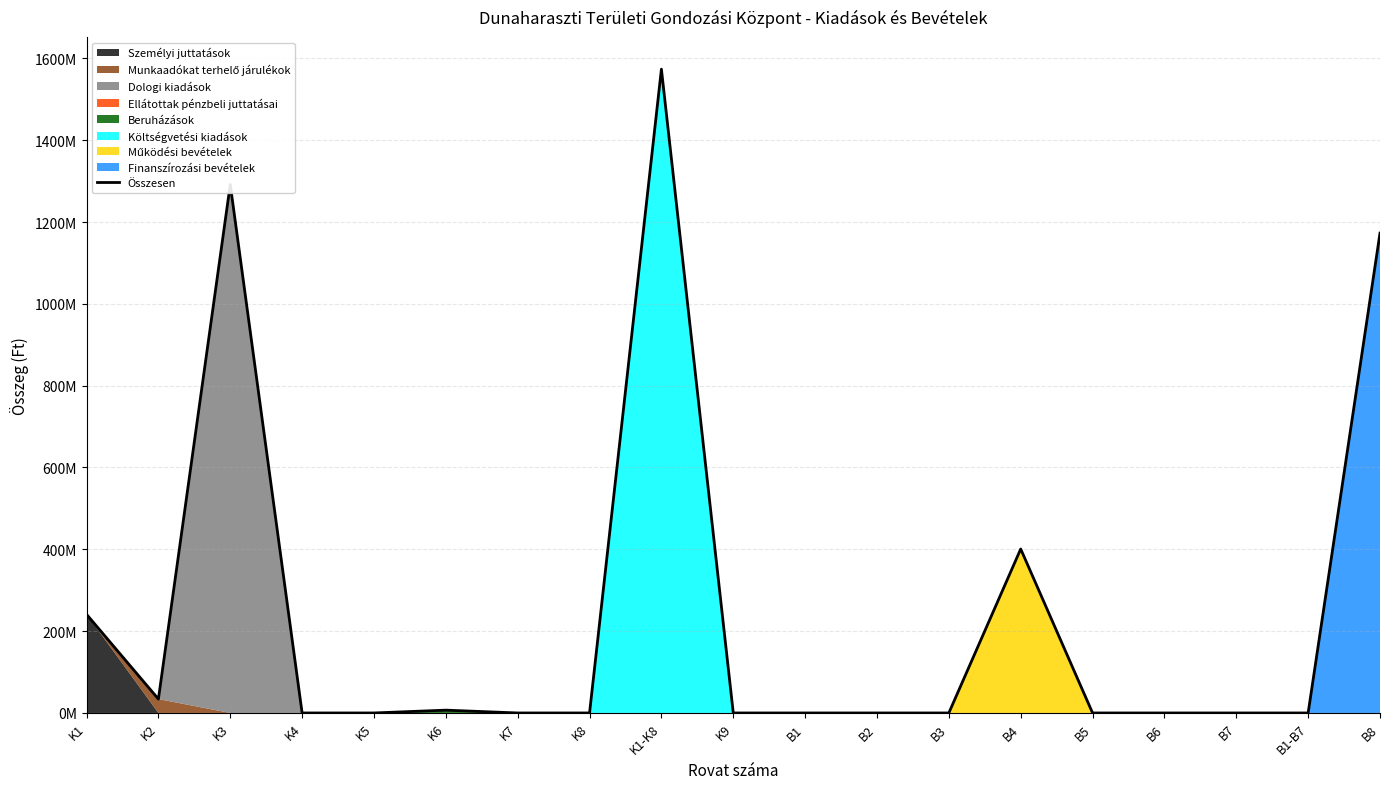

Rank the categories by value from lowest to highest.

K4, K5, K7, K8, K9, B1, B2, B3, B5, B6, B7, B1-B7, K6, K2, K1, B4, B8, K3, K1-K8